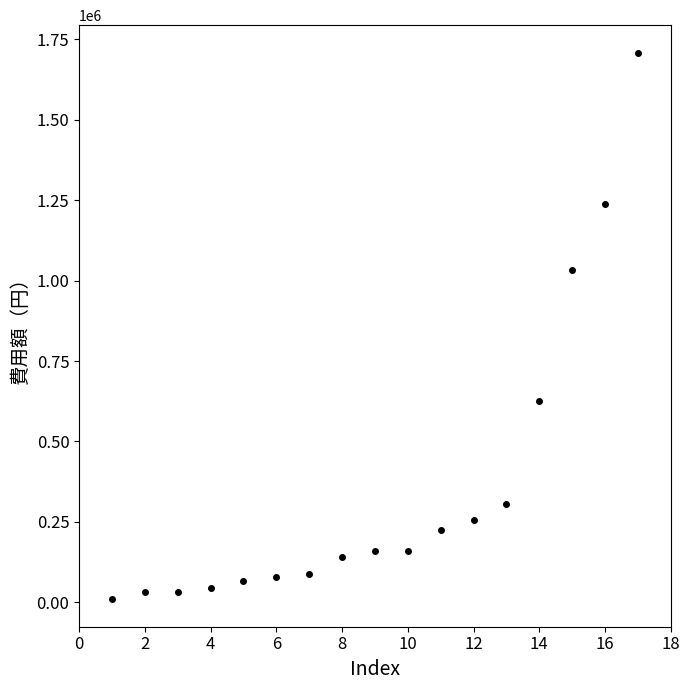

What is the difference between the second highest and second lowest values?

1204733